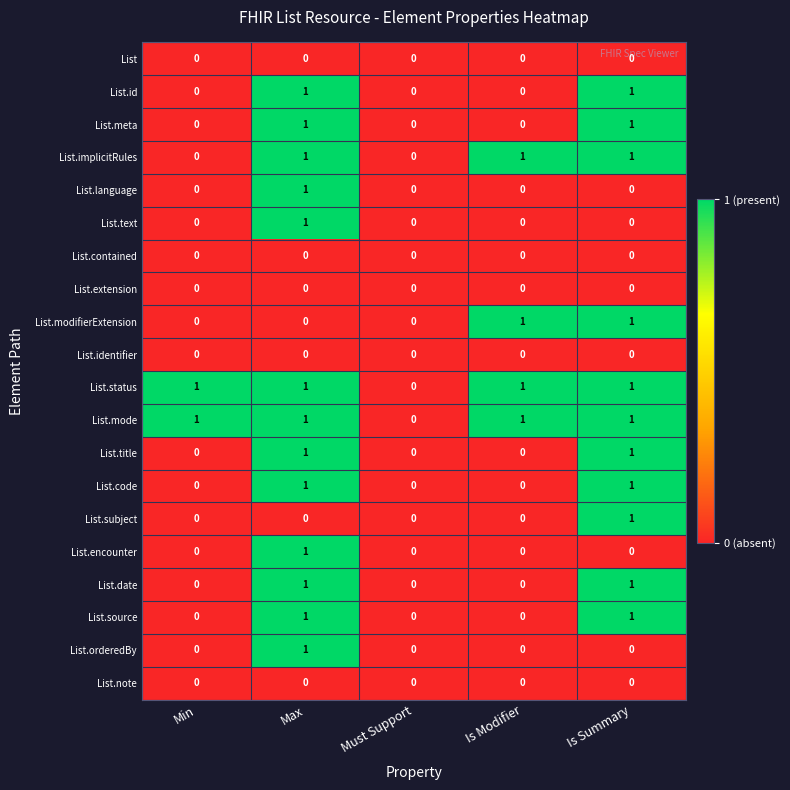

How many List.subject values are between 0 and 1?

5